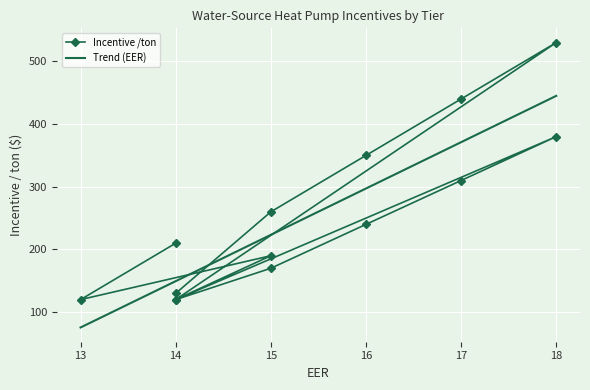

What is the maximum value for Trend (EER)?

445.0